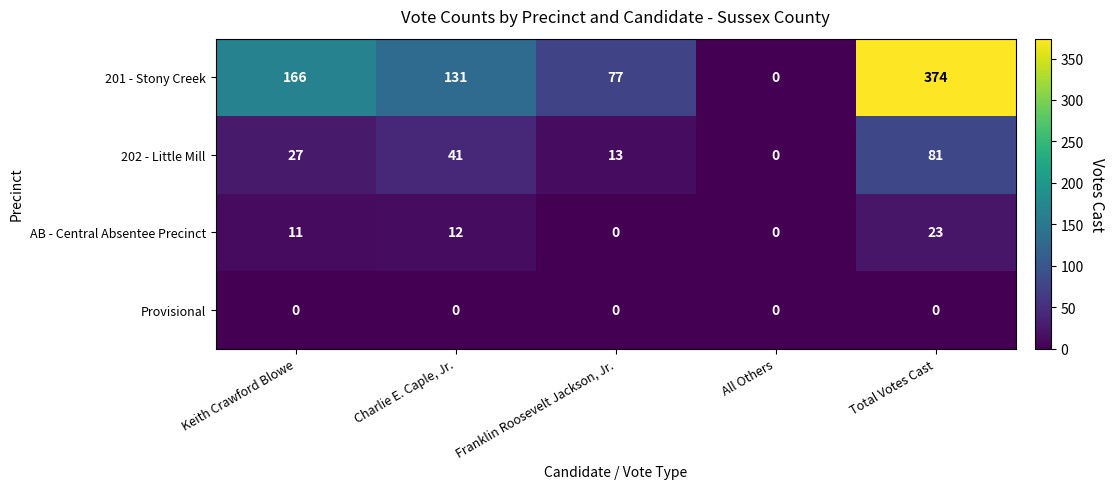

Which series has the largest total across all categories?

201 - Stony Creek